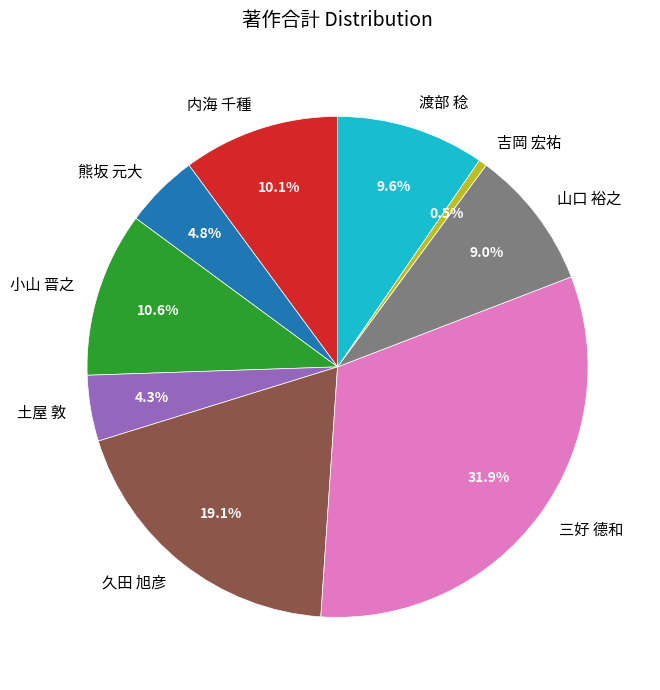

To the nearest percent, what percentage of the pie is 渡部 稔?

10%